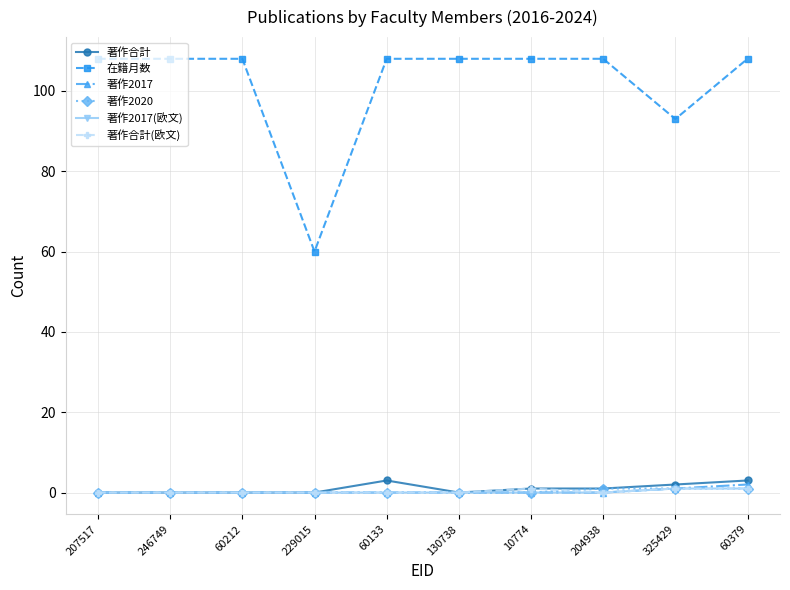

What is the difference between the maximum and second lowest values in the 著作合計 series?

3